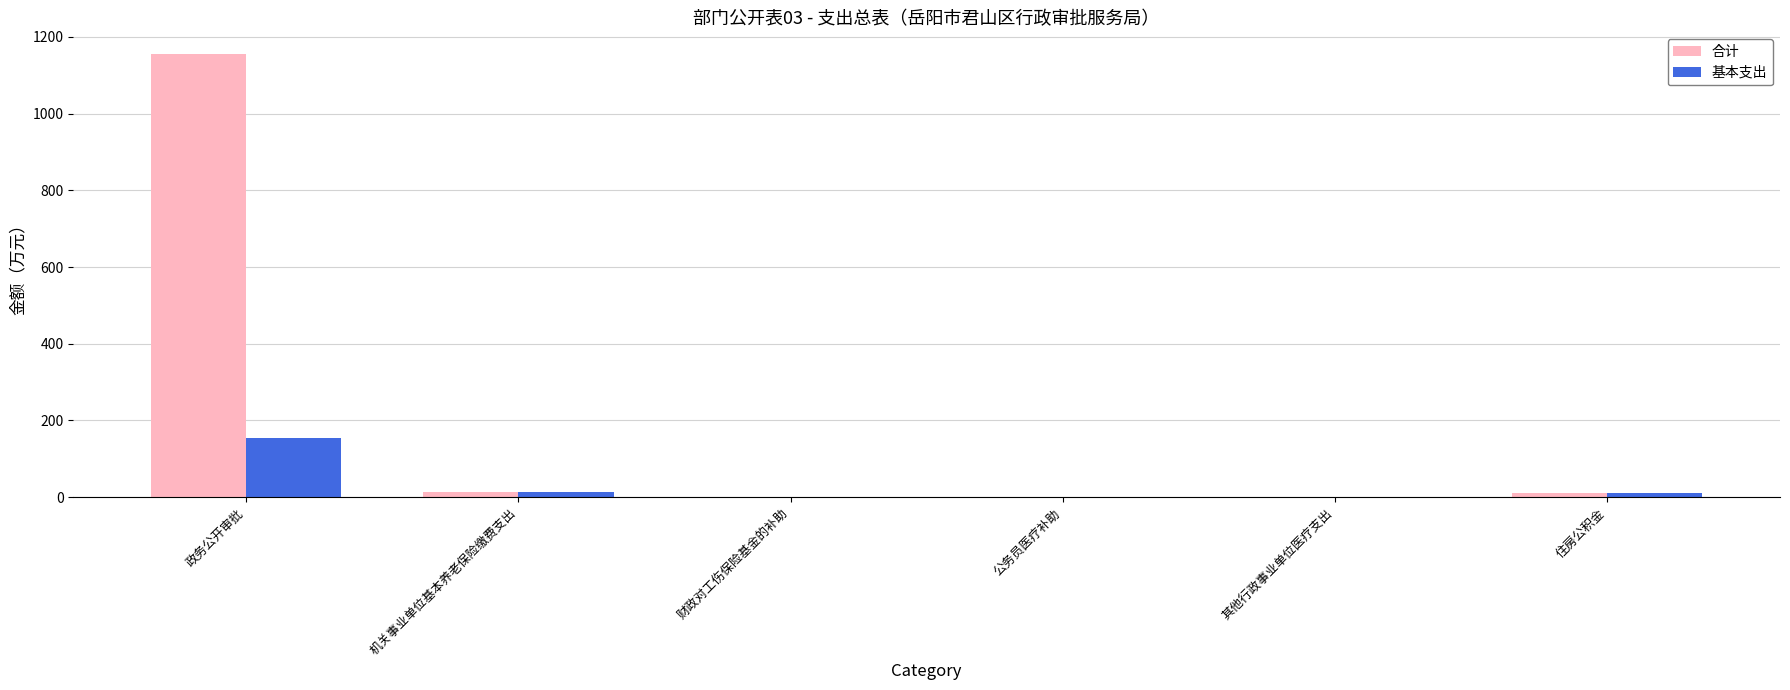

Which series changed the most between 政务公开审批 and 机关事业单位基本养老保险缴费支出?

合计